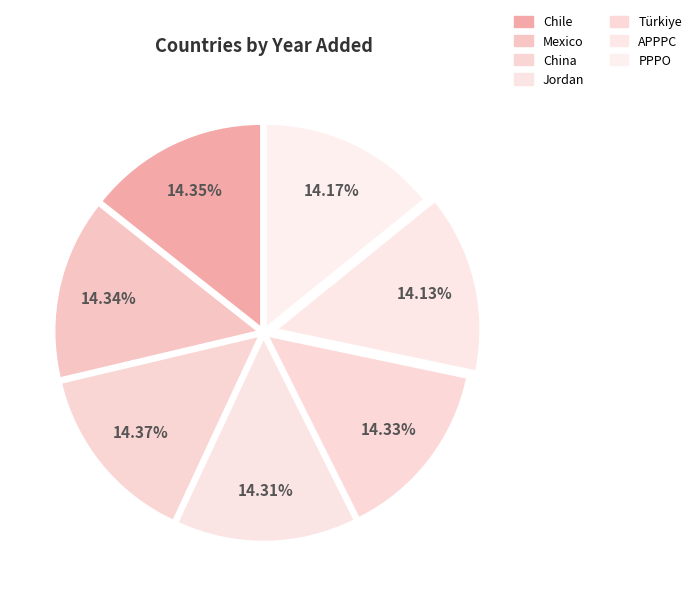

How many segments does this pie chart have?

7